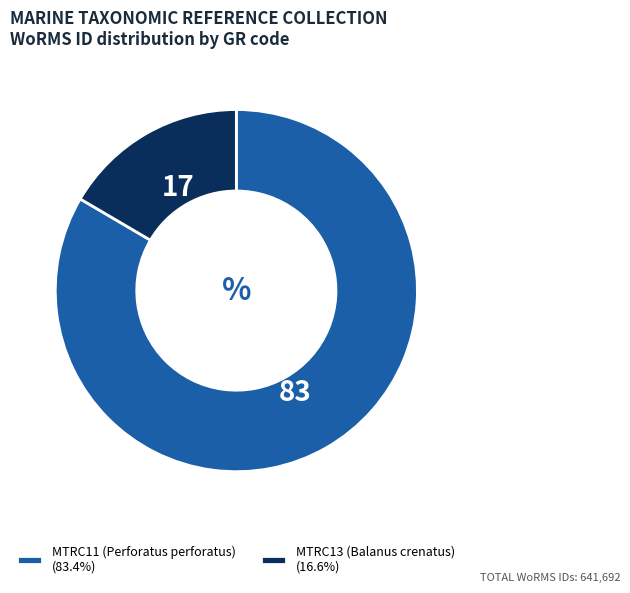

Combined, do MTRC11 (Perforatus perforatus) and MTRC13 (Balanus crenatus) account for over 50%?

Yes